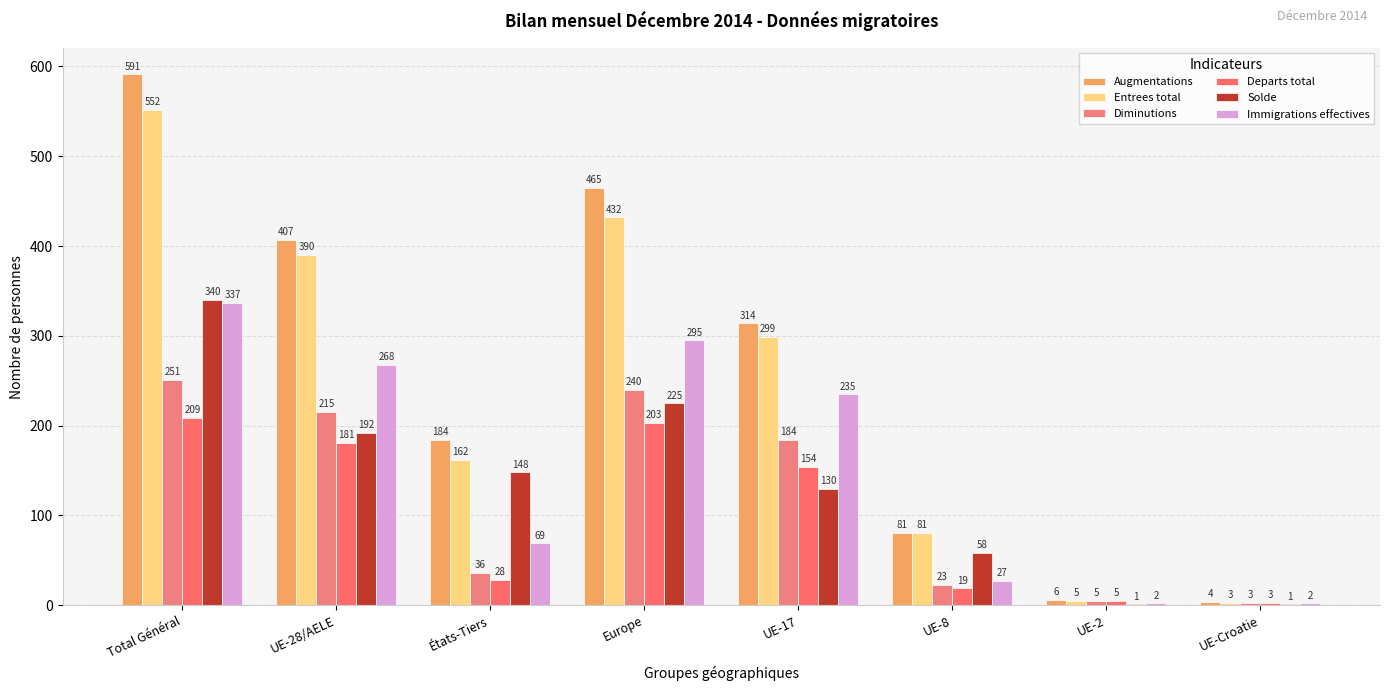

How many groups of bars are there?

8